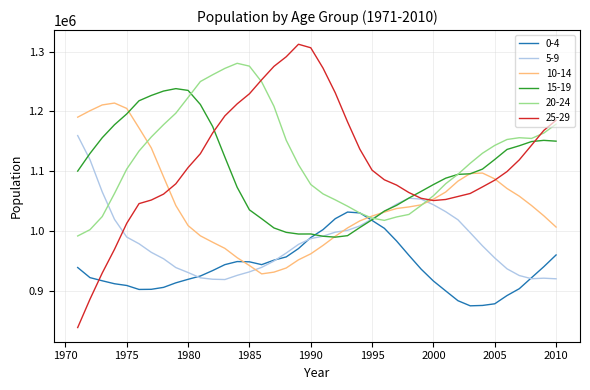

Is this an area chart (filled region under the line)?

No